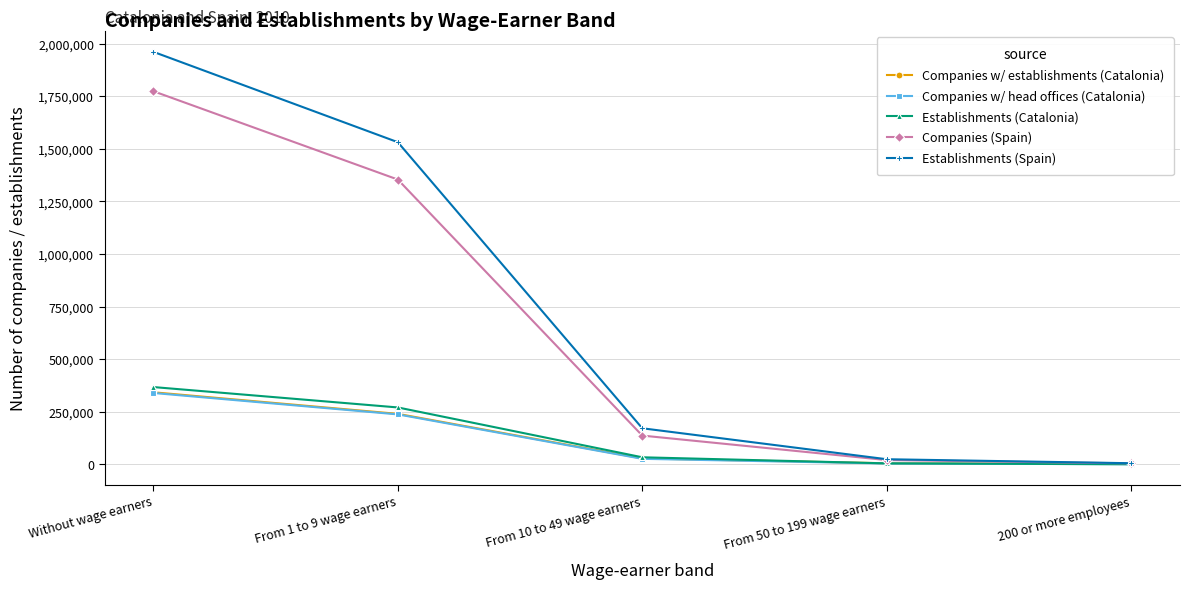

Which series has the largest total across all categories?

Establishments (Spain)